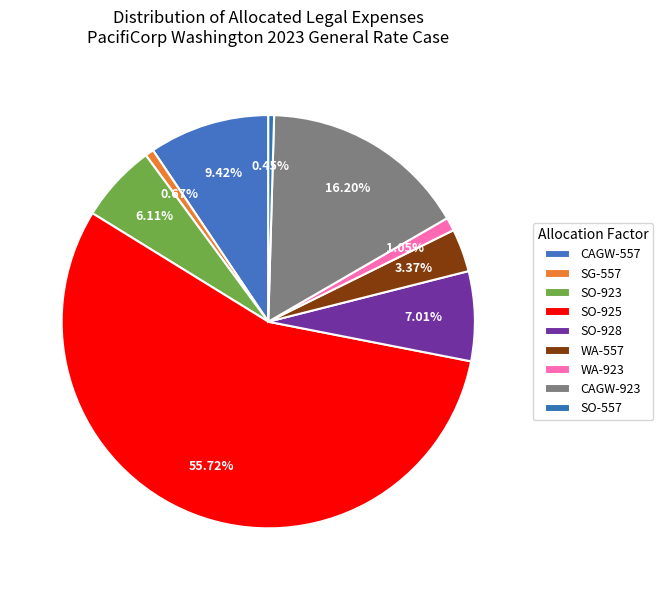

To the nearest percent, what percentage of the pie is SO-928?

7%